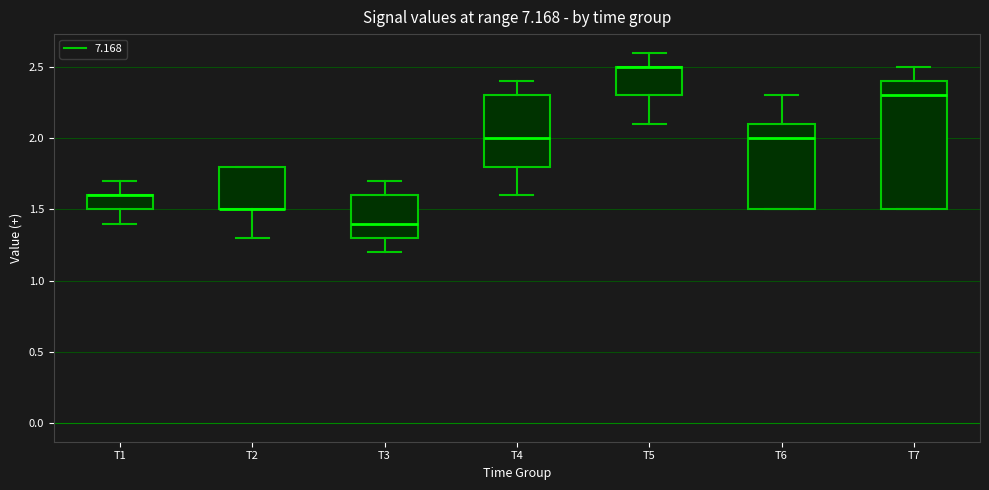

Where is the upper edge of the box for T2 on the y-axis? The values are not printed on the chart, so give them approximately, as read against the axis.

1.8